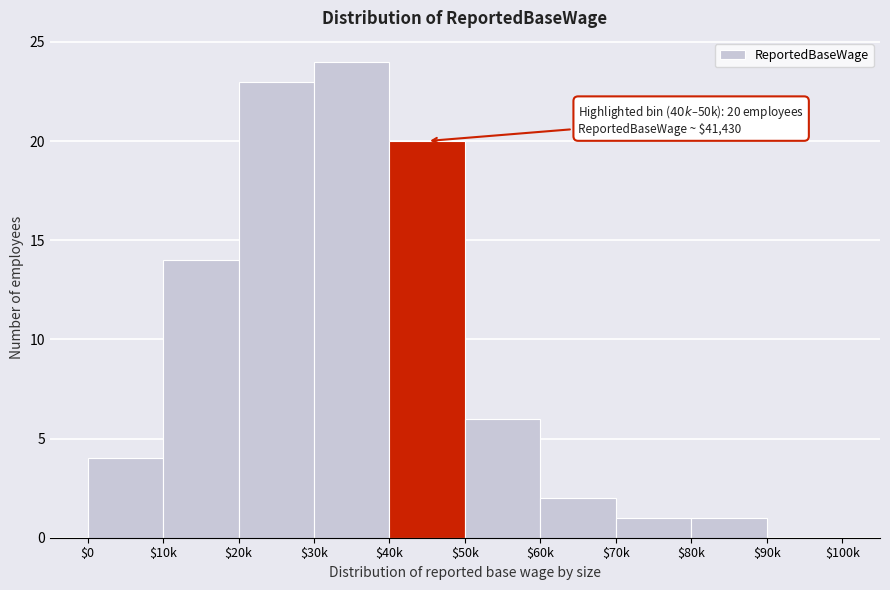

Which label corresponds to the largest value in the chart?

$30k